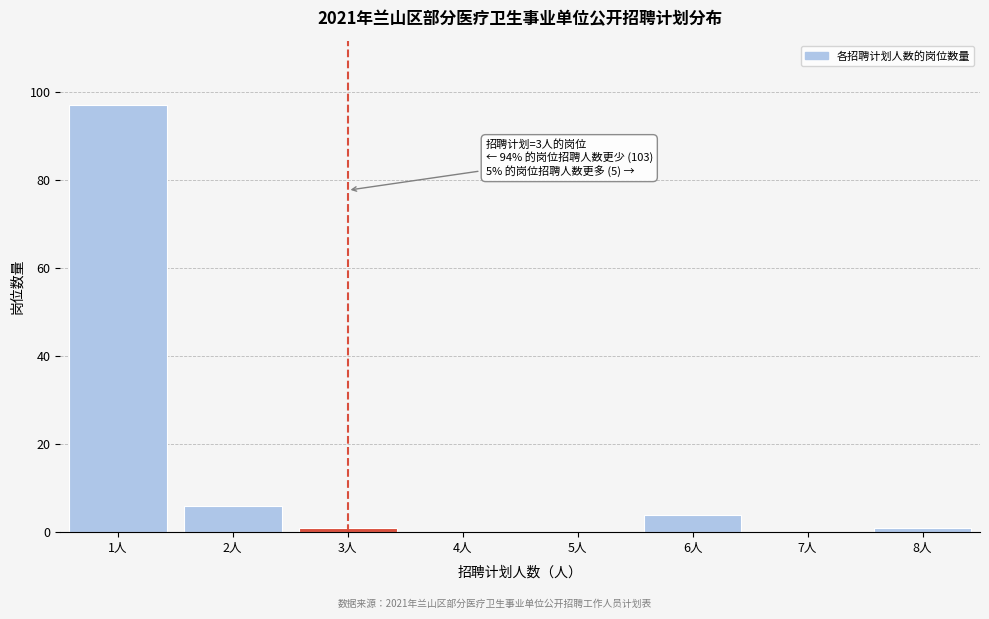

Reading left to right, what are all the values shown in this chart?

1人=97	2人=6	3人=1	4人=0	5人=0	6人=4	7人=0	8人=1